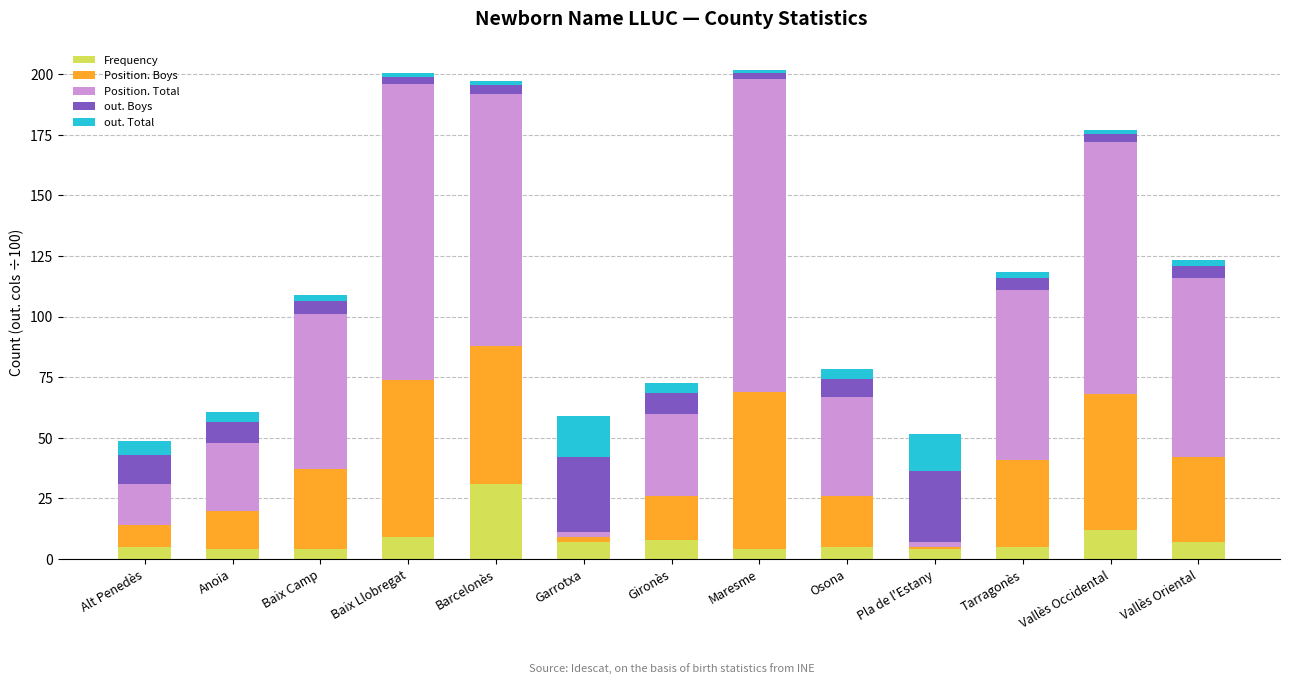

The Frequency series shows 7.0 at Vallès Oriental. True or false?

True